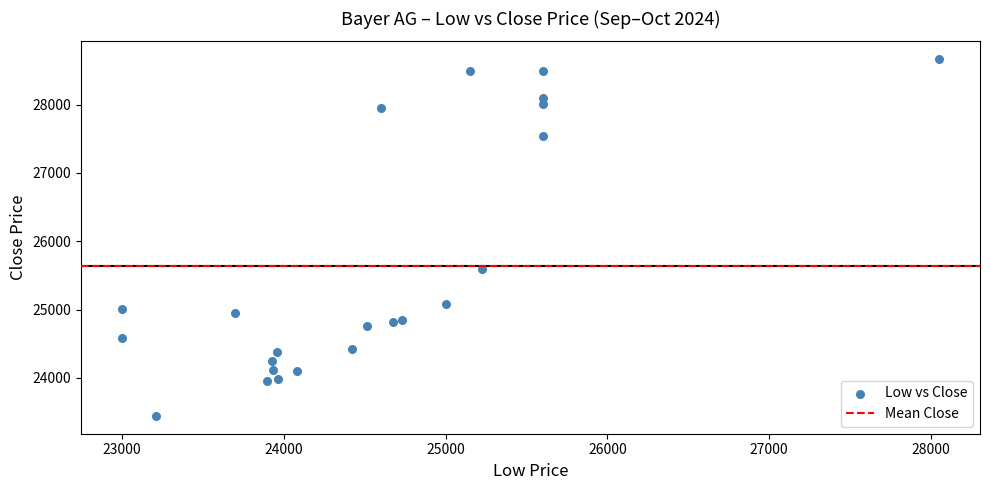

What Y value in the scatter plot is closest to 26054?

25588